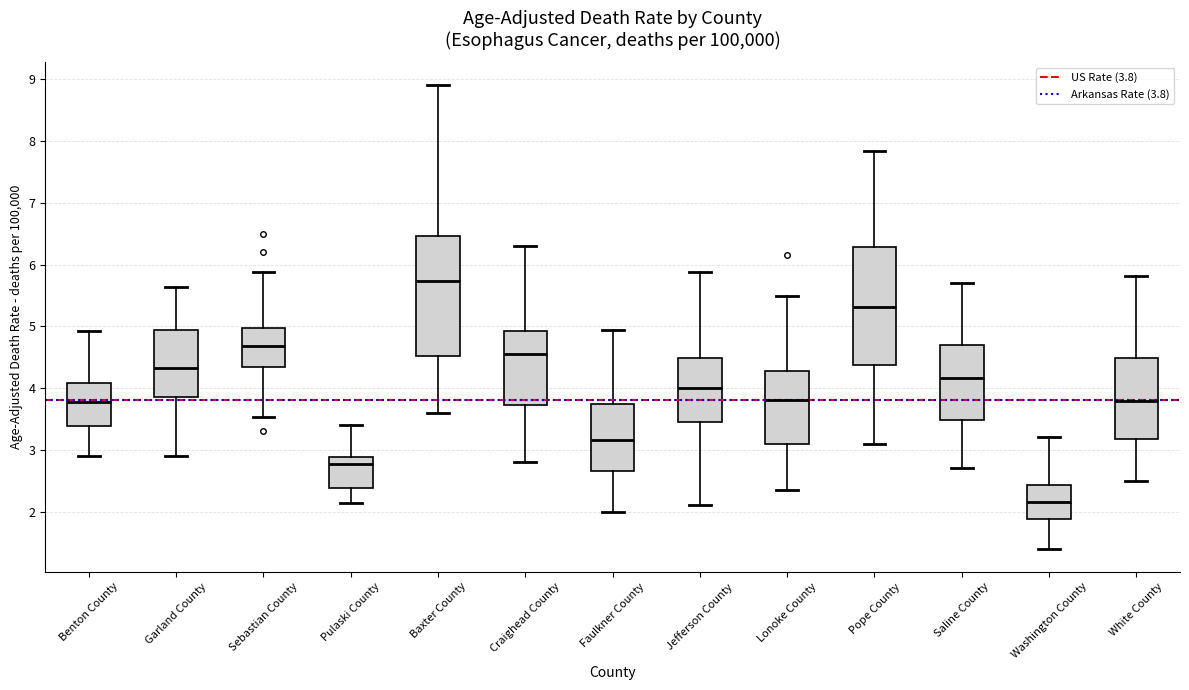

Which box has the lowest median line?

Washington County